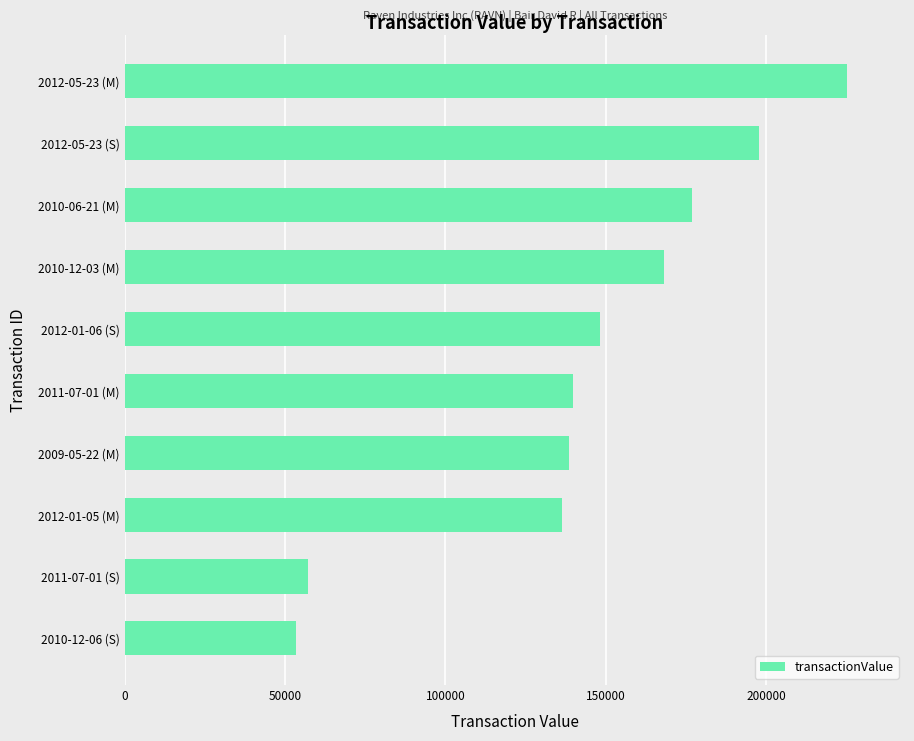

What value does the data have at 2012-05-23 (M)?

225219